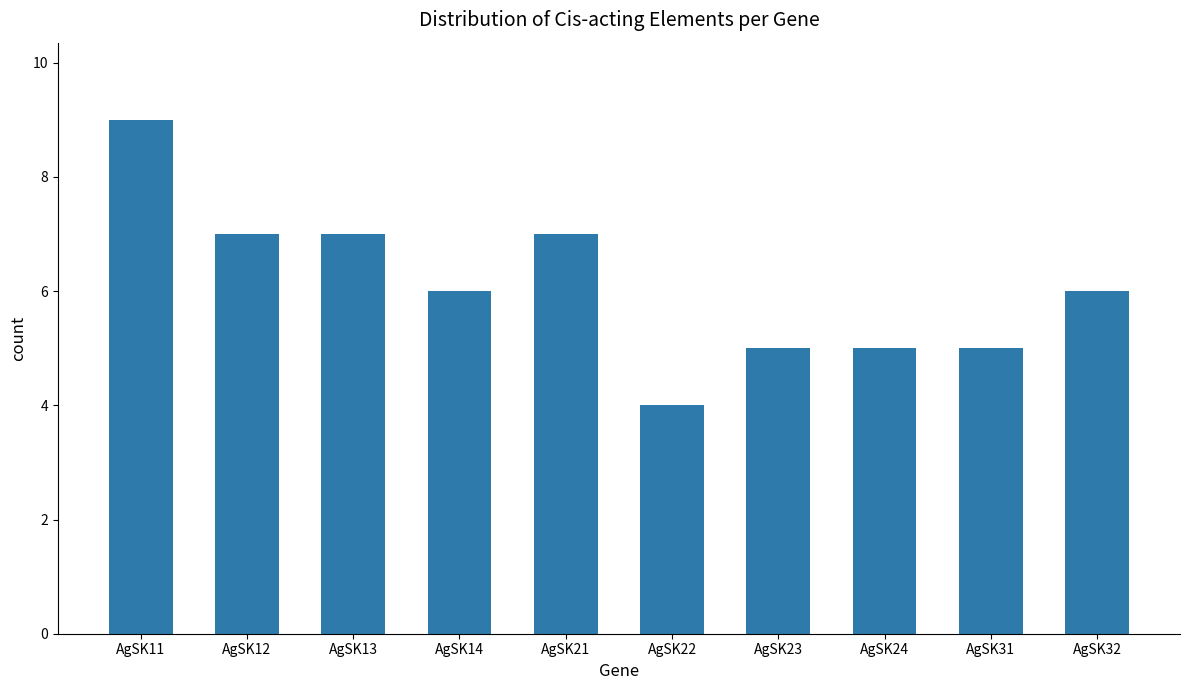

What value does the data have at AgSK32?

6